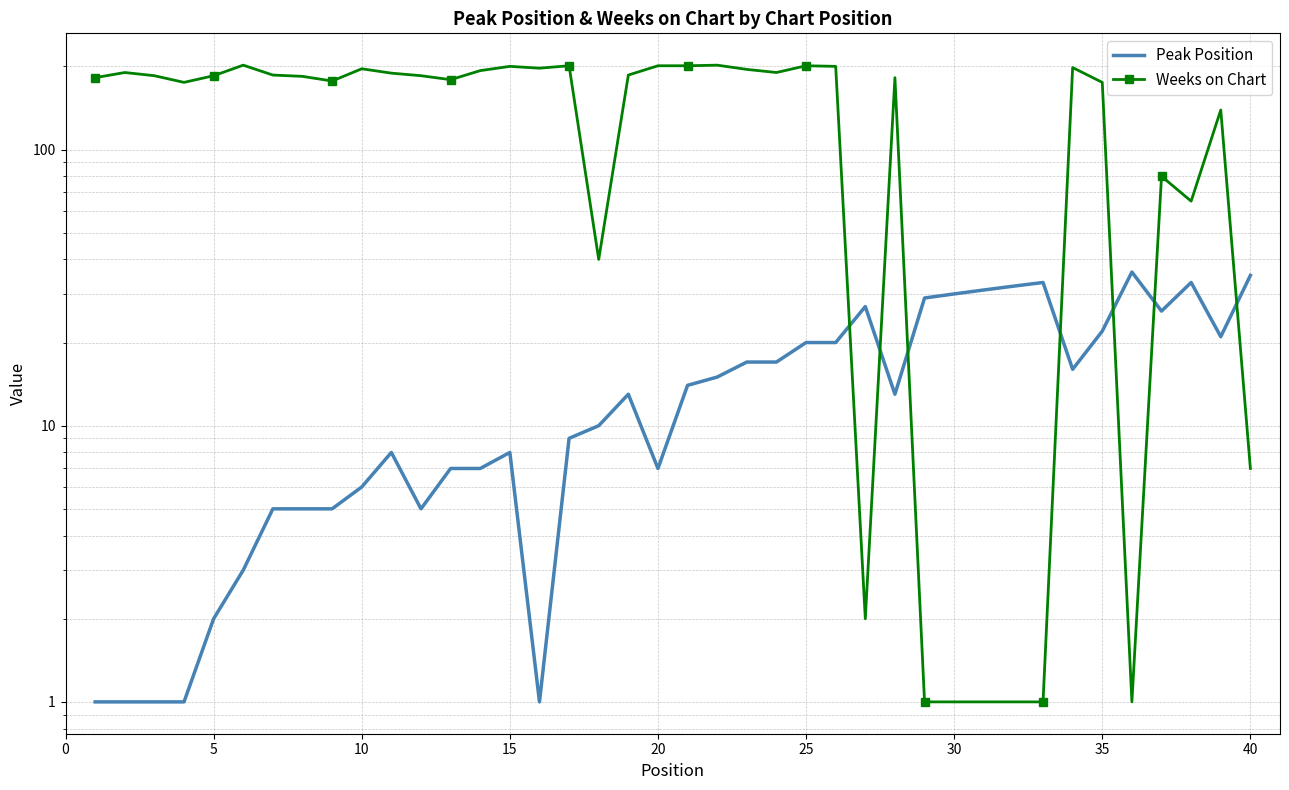

How many interior local valleys does the Peak Position series have?

7